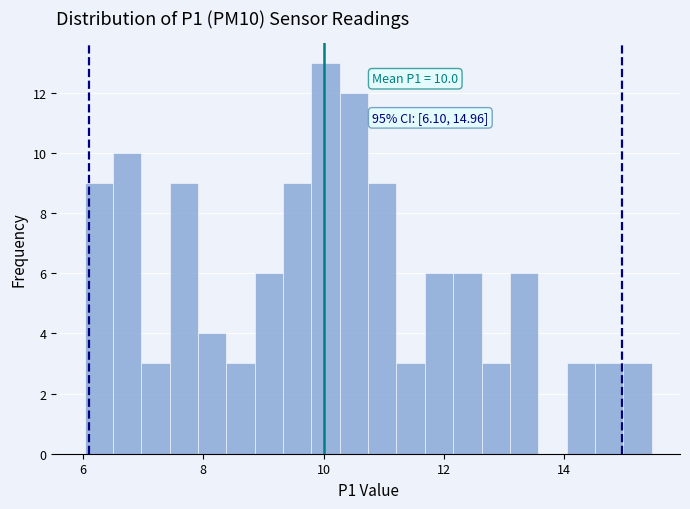

Read against the x-axis, roughly where is the centre of the tallest bar?

10.0